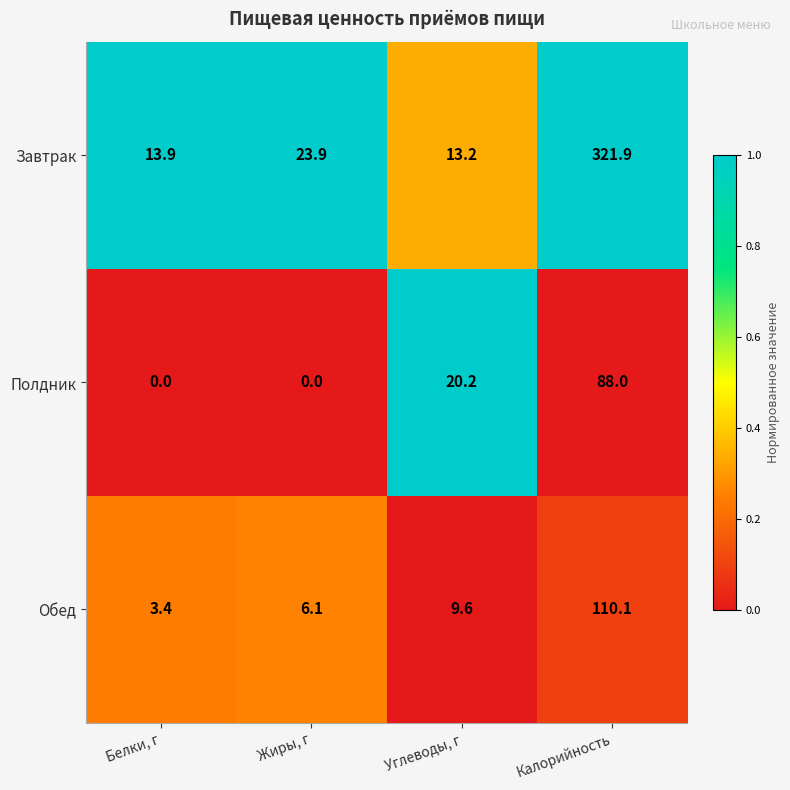

List the series in order of their peak value, lowest first.

Полдник, Обед, Завтрак